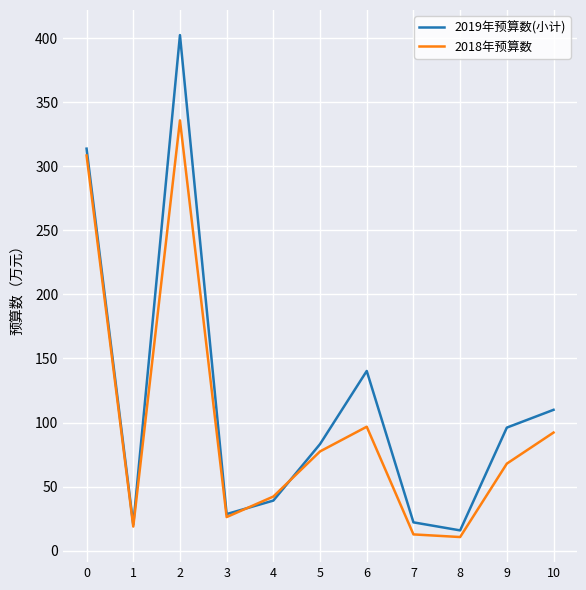

How many values in the 2018年预算数 series are below 67?

5